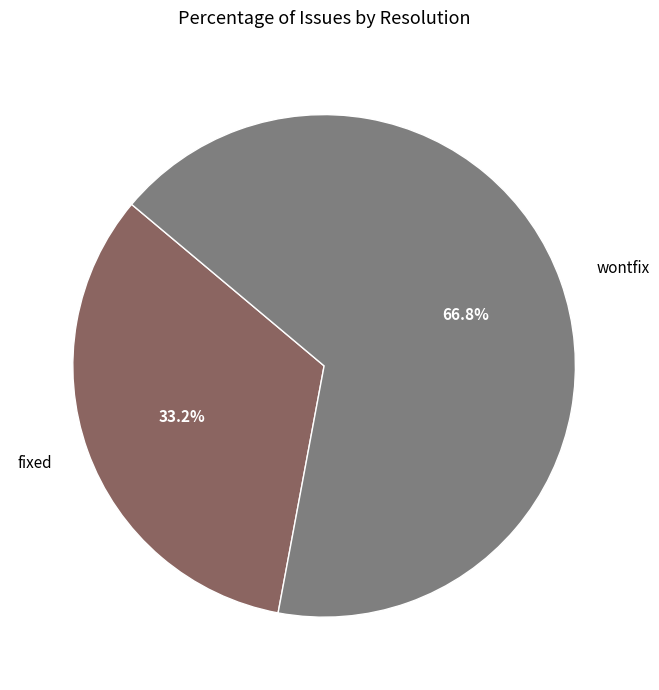

What is the largest slice in the pie chart?

wontfix